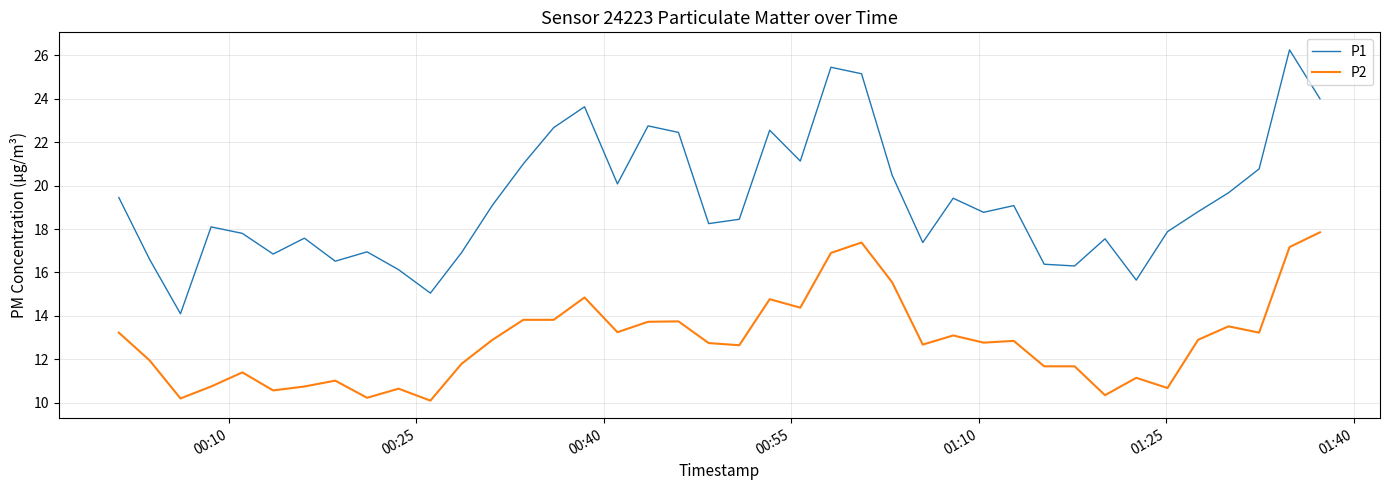

True or false: P1 and P2 cross at least once.

False